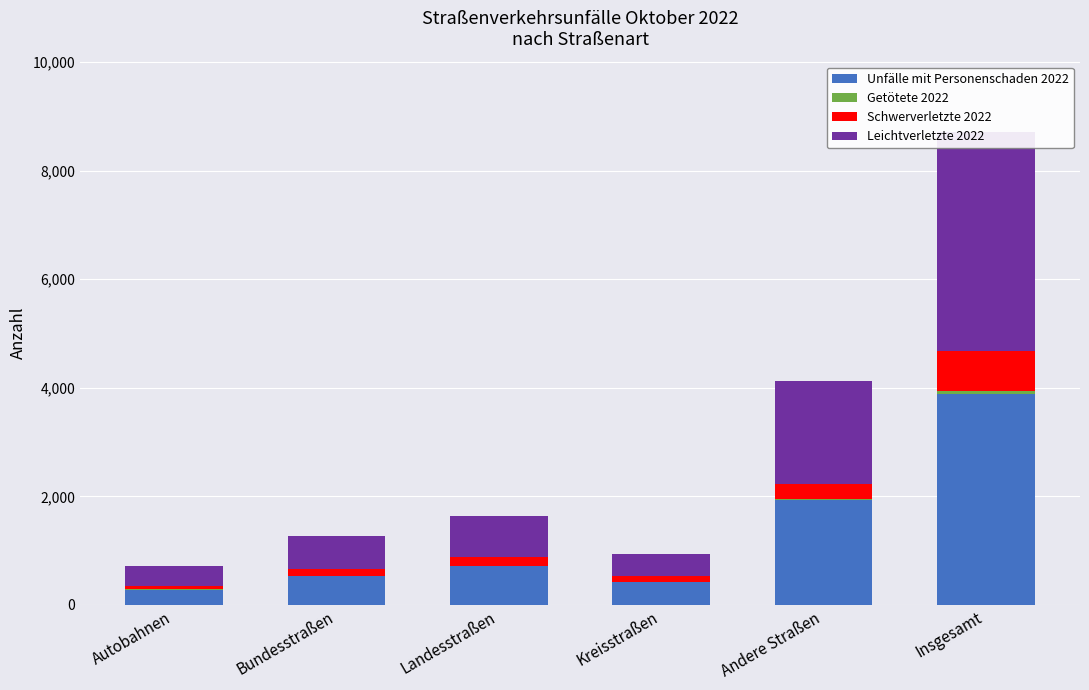

Reading left to right, list all the values displayed in this chart.

Unfälle mit Personenschaden 2022: 283	533	720	419	1938	3893
Getötete 2022: 7	4	4	10	21	46
Schwerverletzte 2022: 62	129	152	110	277	730
Leichtverletzte 2022: 362	612	766	398	1898	4036